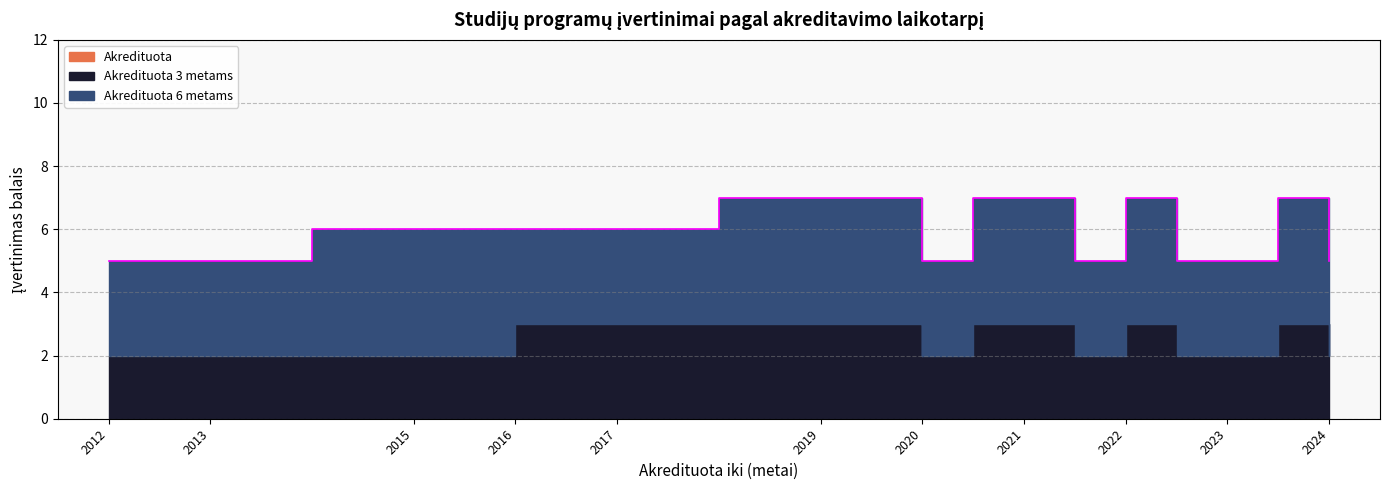

At how many categories does at least one series exceed 3?

9